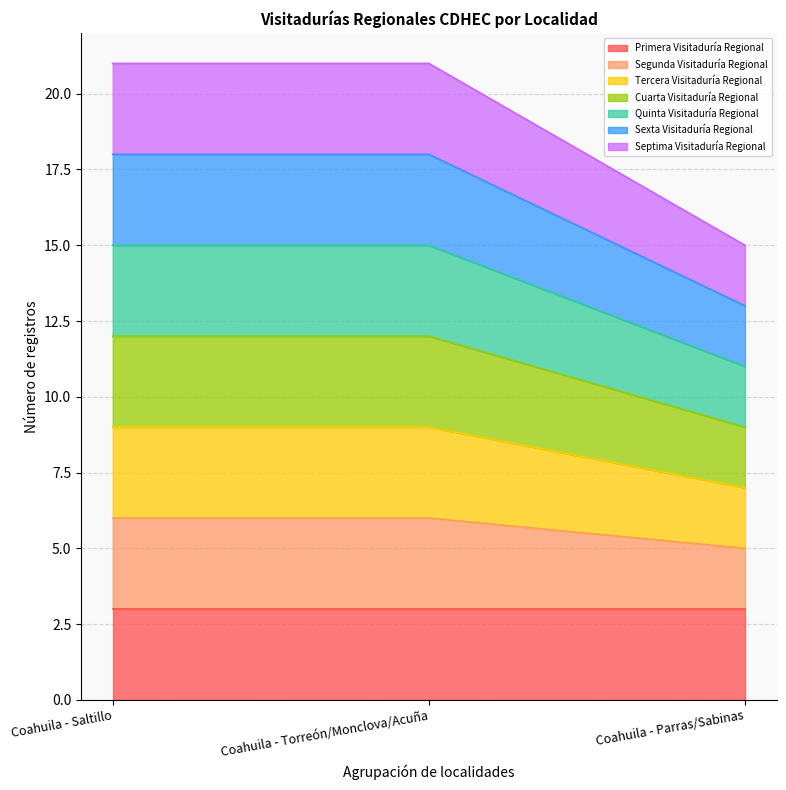

Which series changed the most between Coahuila - Saltillo and Coahuila - Torreón/Monclova/Acuña?

Segunda Visitaduría Regional